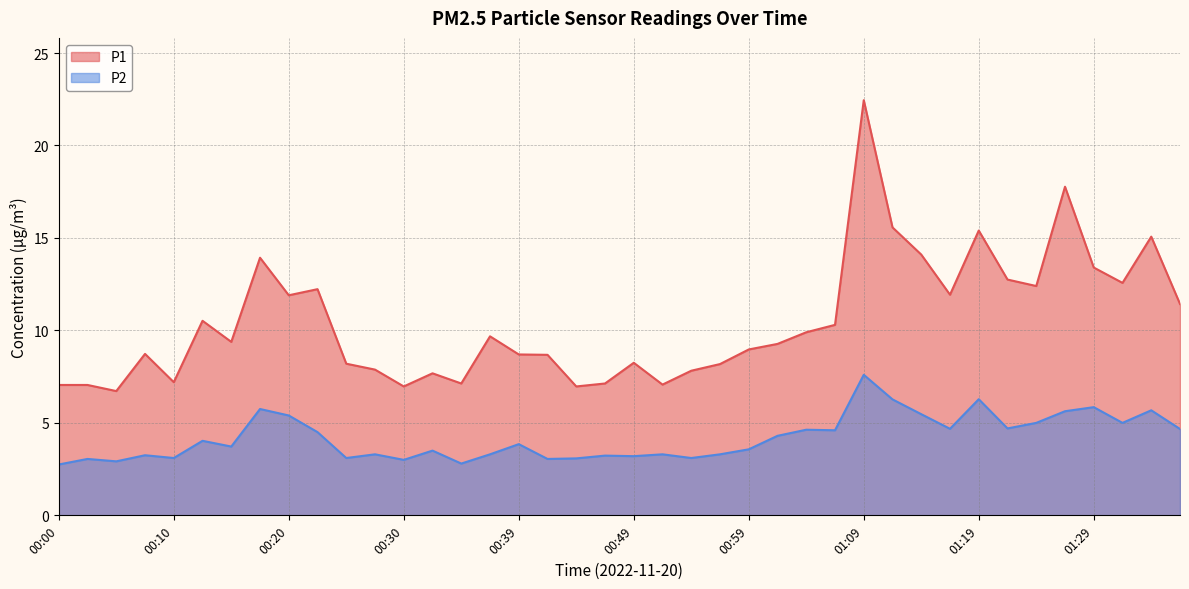

What is the value of the P1 point at the 28th from the left?

10.3